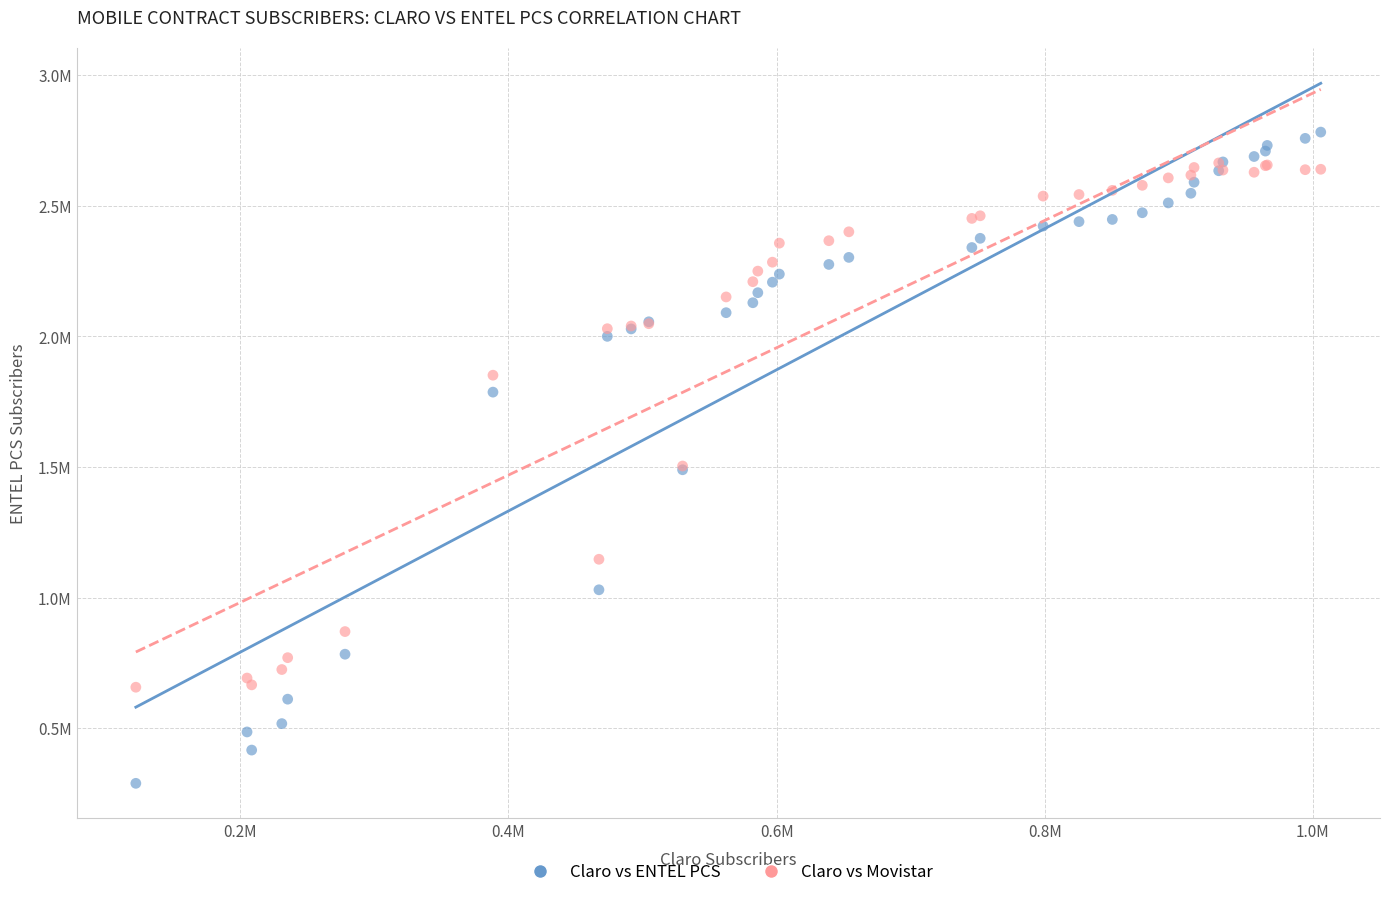

Which series has the largest Y range (max minus min)?

Claro vs ENTEL PCS